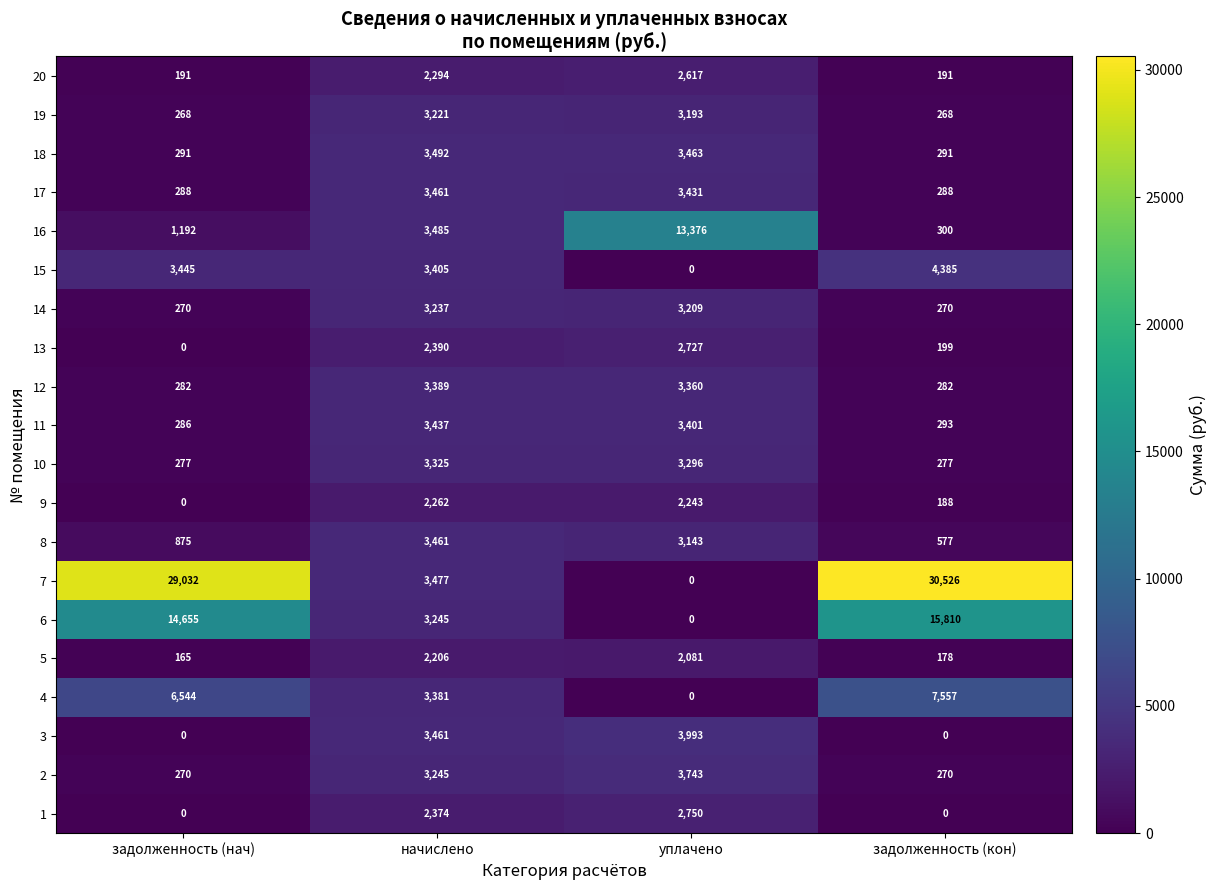

At which category is the sum across all series the highest?

начислено